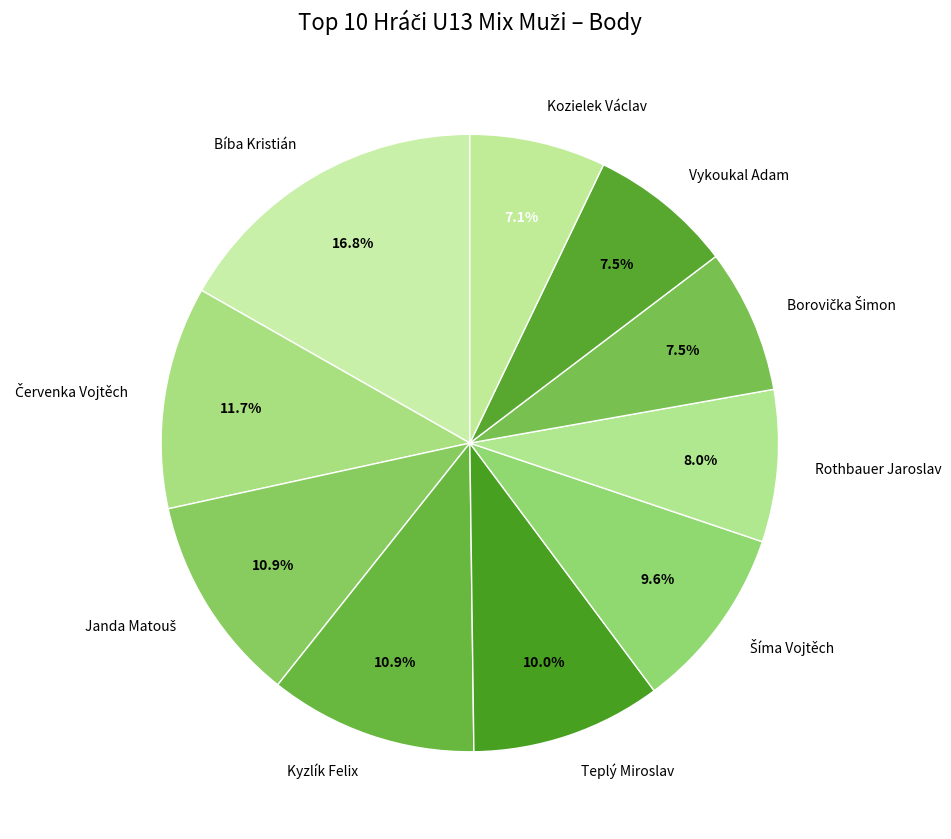

Do Vykoukal Adam and Teplý Miroslav together represent more than half of the pie?

No